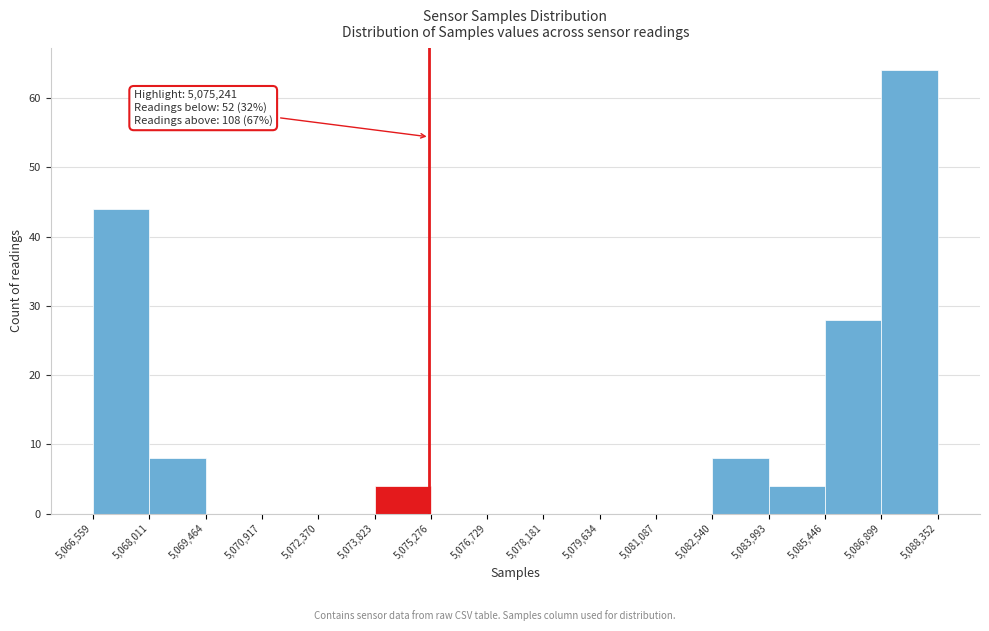

Over which range of the x-axis is the bar tallest?

5,086,899 to 5,088,352